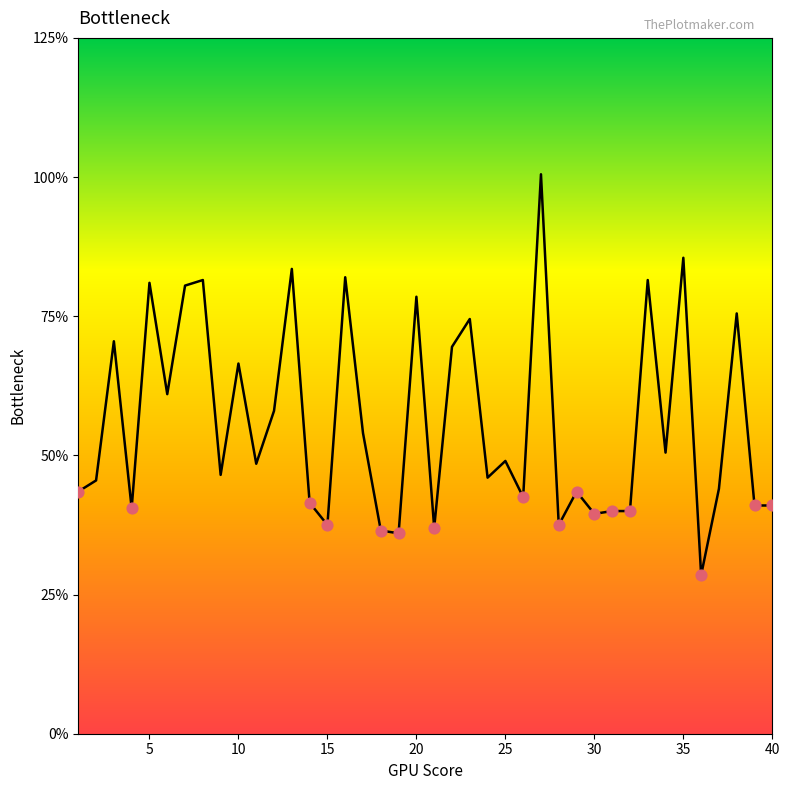

Does the chart have visible grid lines?

No